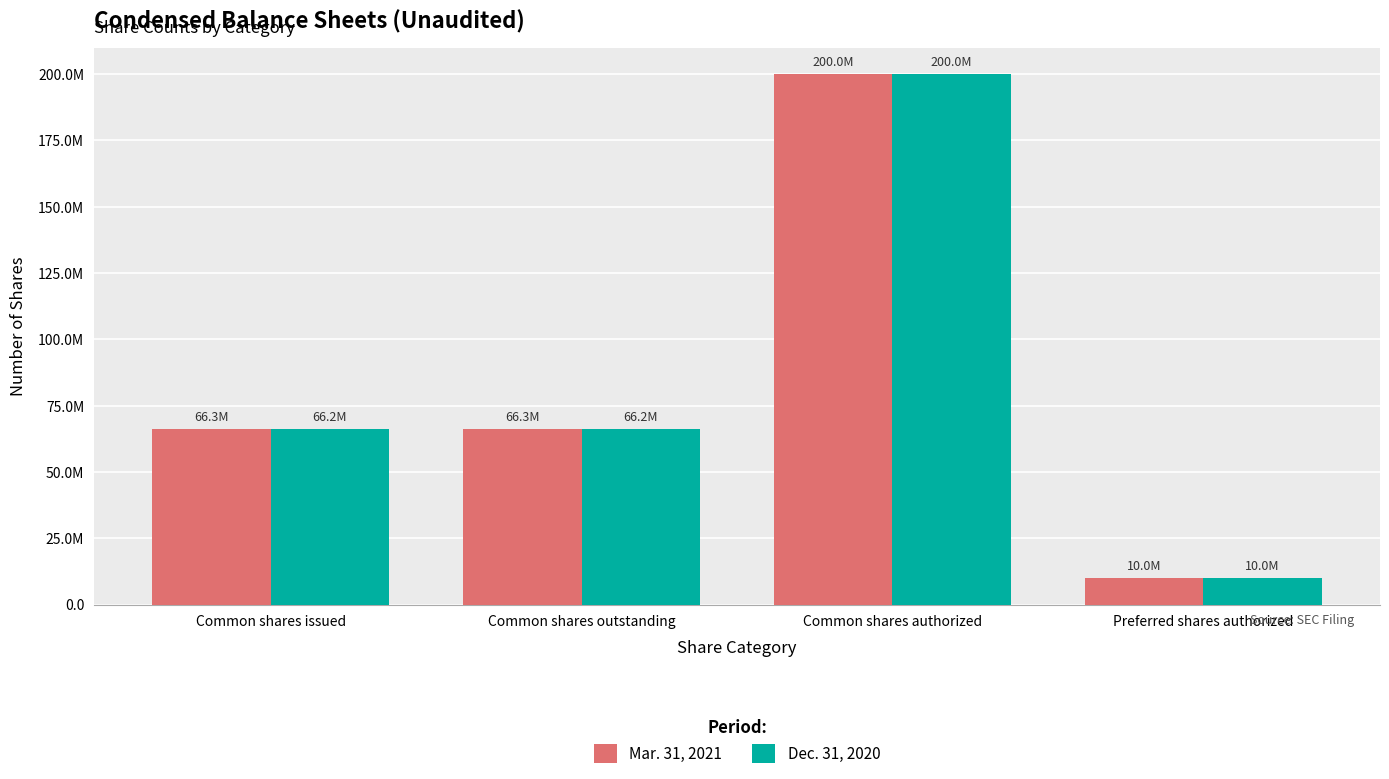

Does the chart contain stacked bars?

No